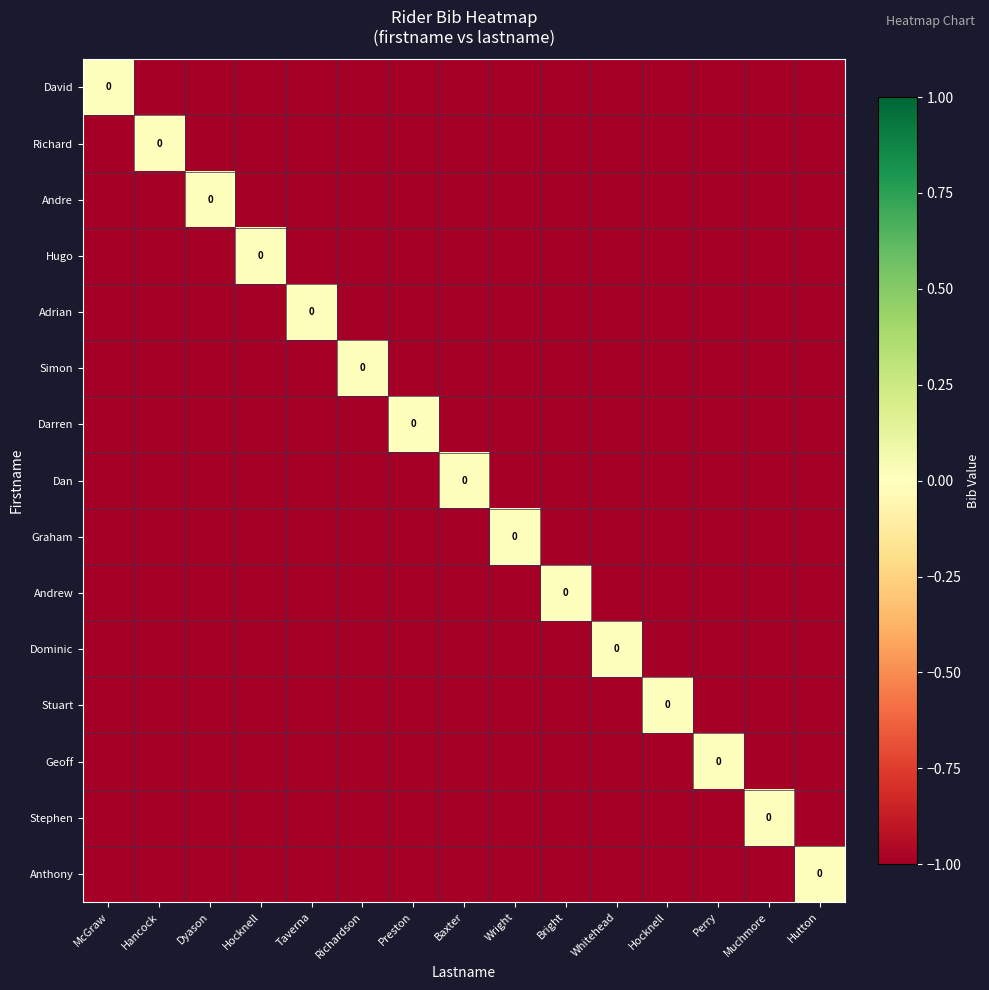

The value of Dan at Taverna is -1. True or false?

True